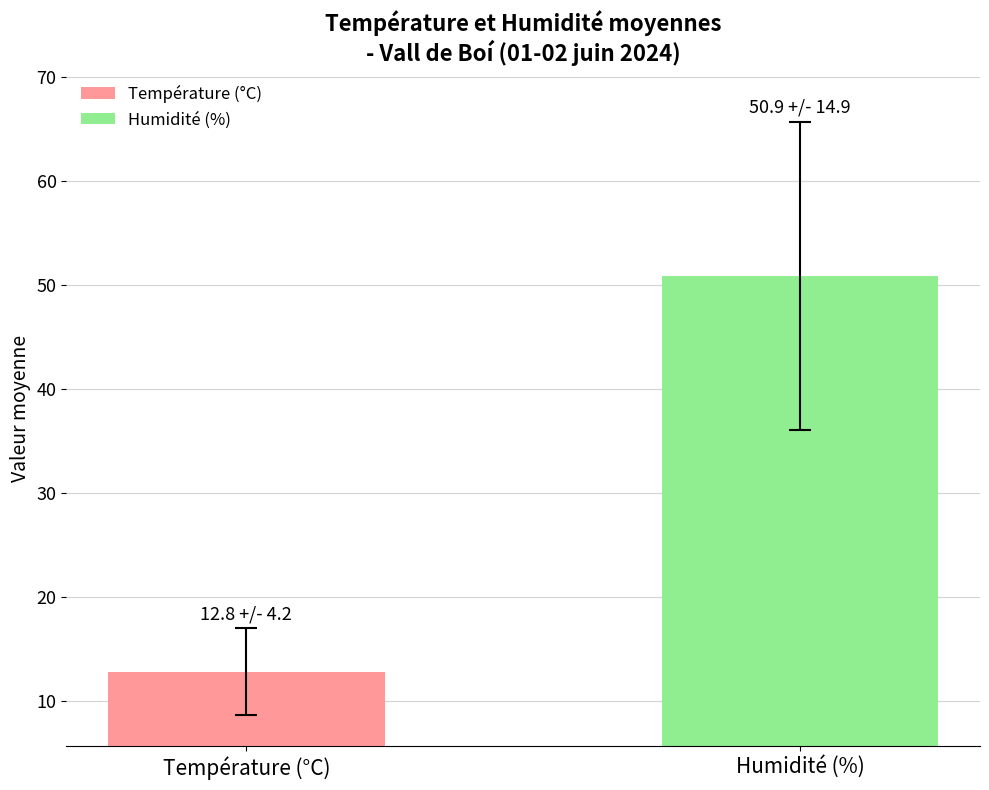

Rank the series by their maximum value, from lowest to highest.

Température (°C), Humidité (%)